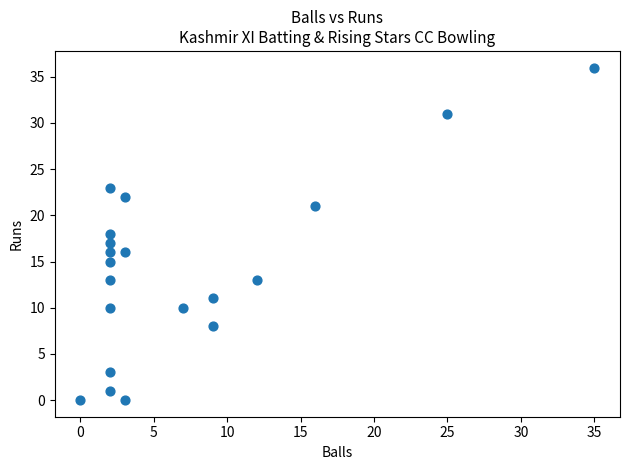

What is the range of X values (max minus min)?

35